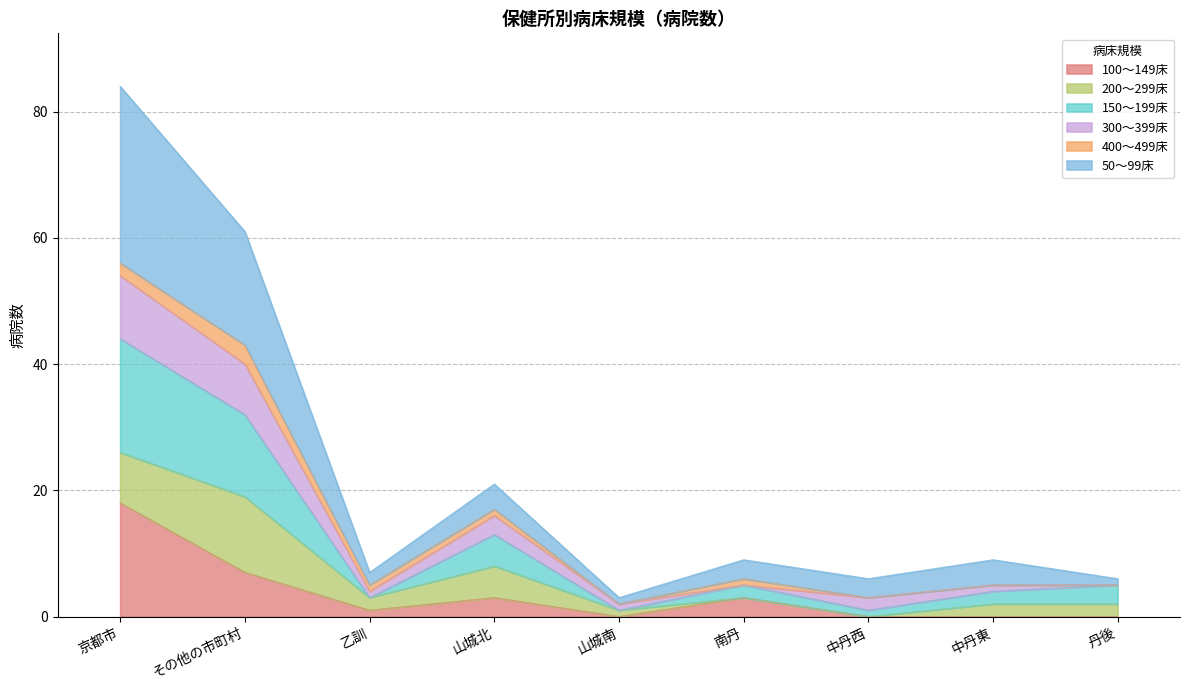

Which has a higher value, 乙訓 or 中丹西?

乙訓